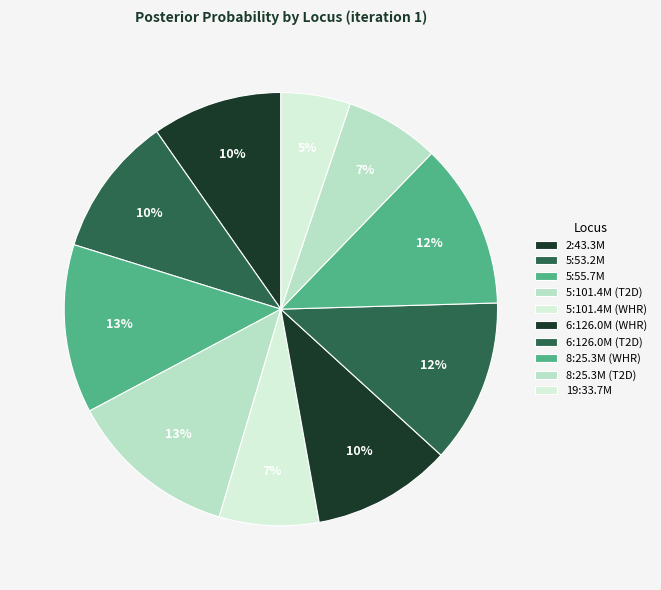

How many slices are in this pie chart?

10